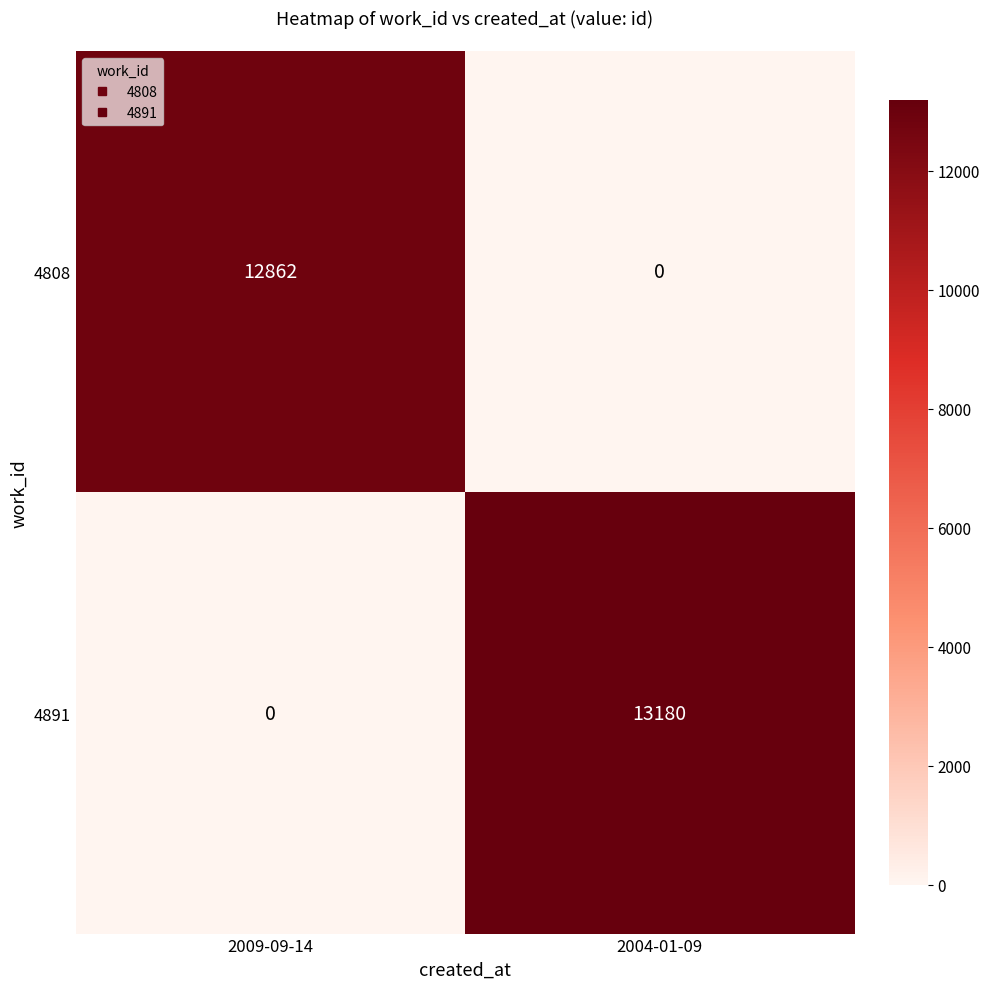

What is the difference between the highest and lowest values at 2009-09-14?

12862